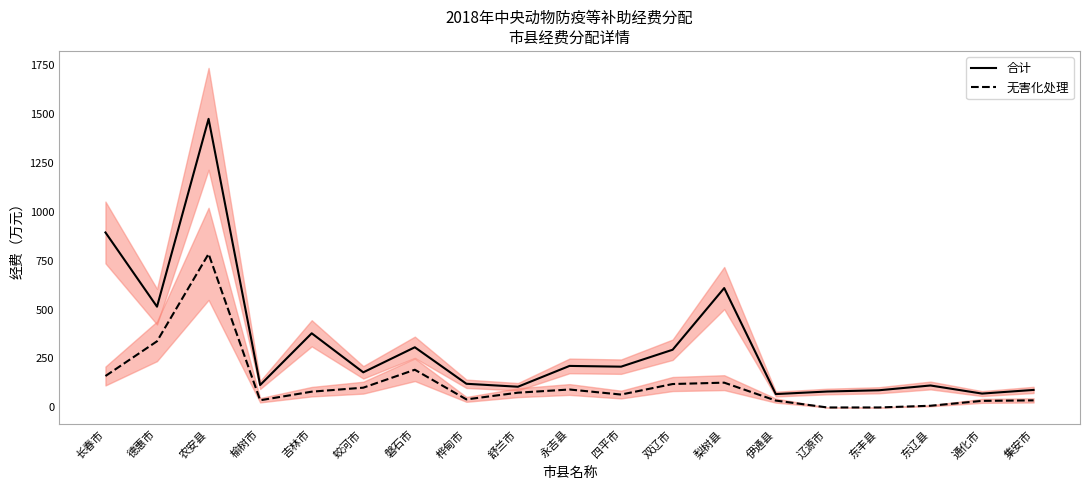

The 合计 series shows 81.4 at 辽源市. True or false?

True